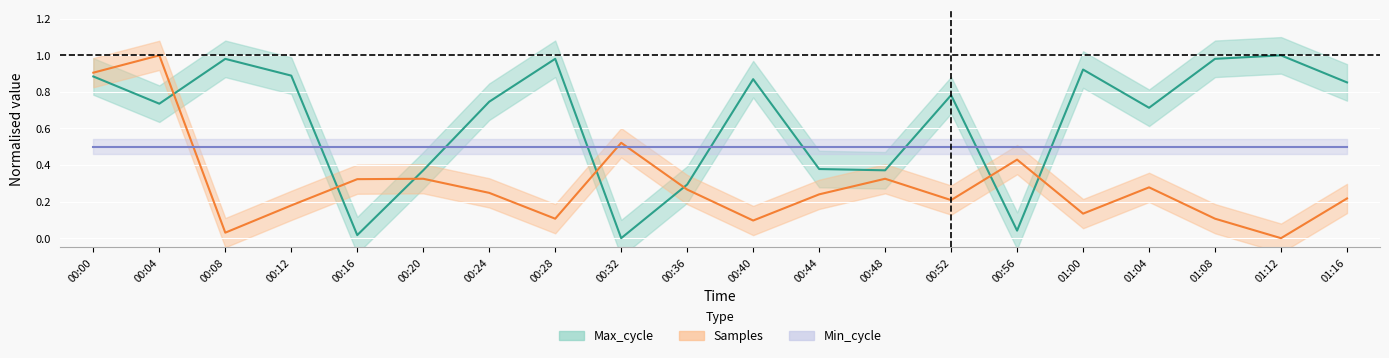

What is the sum of all Max_cycle values?

12.8